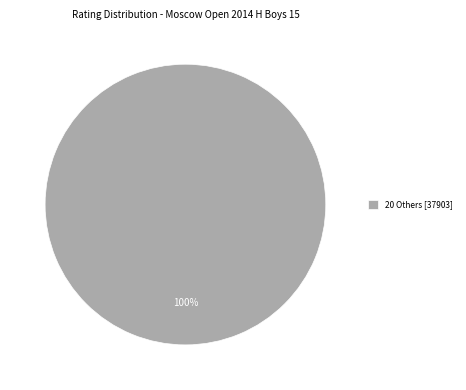

Is it true that 20 Others [37903] is 100% of the pie?

True